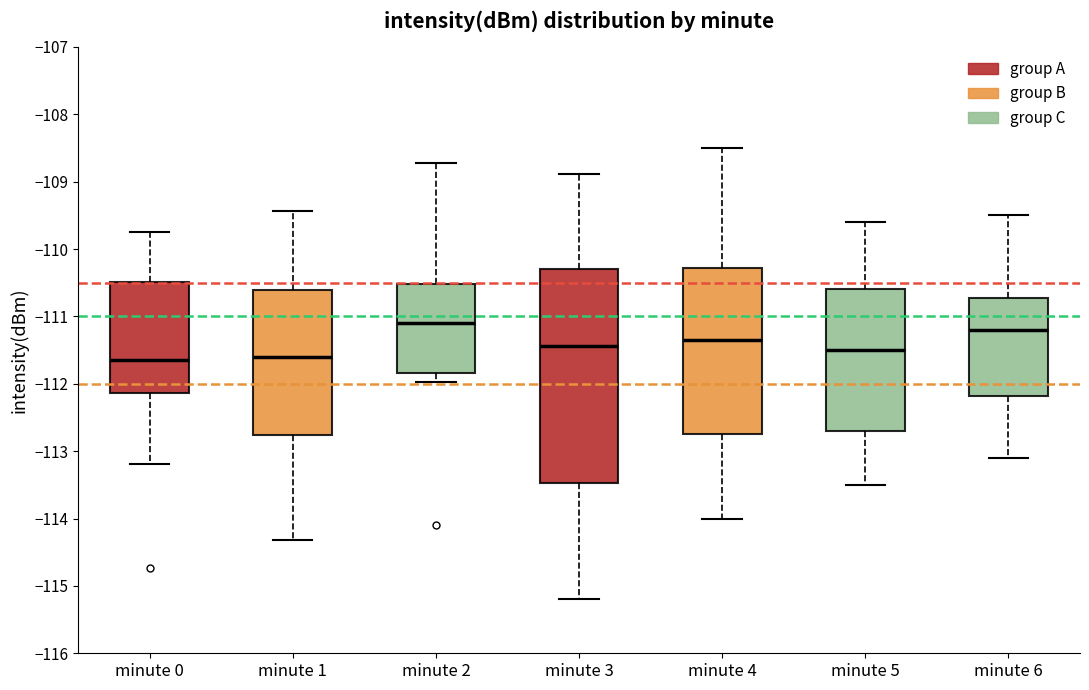

Where does the upper whisker of the box for minute 0 end on the y-axis? The values are not printed on the chart, so give them approximately, as read against the axis.

-109.7